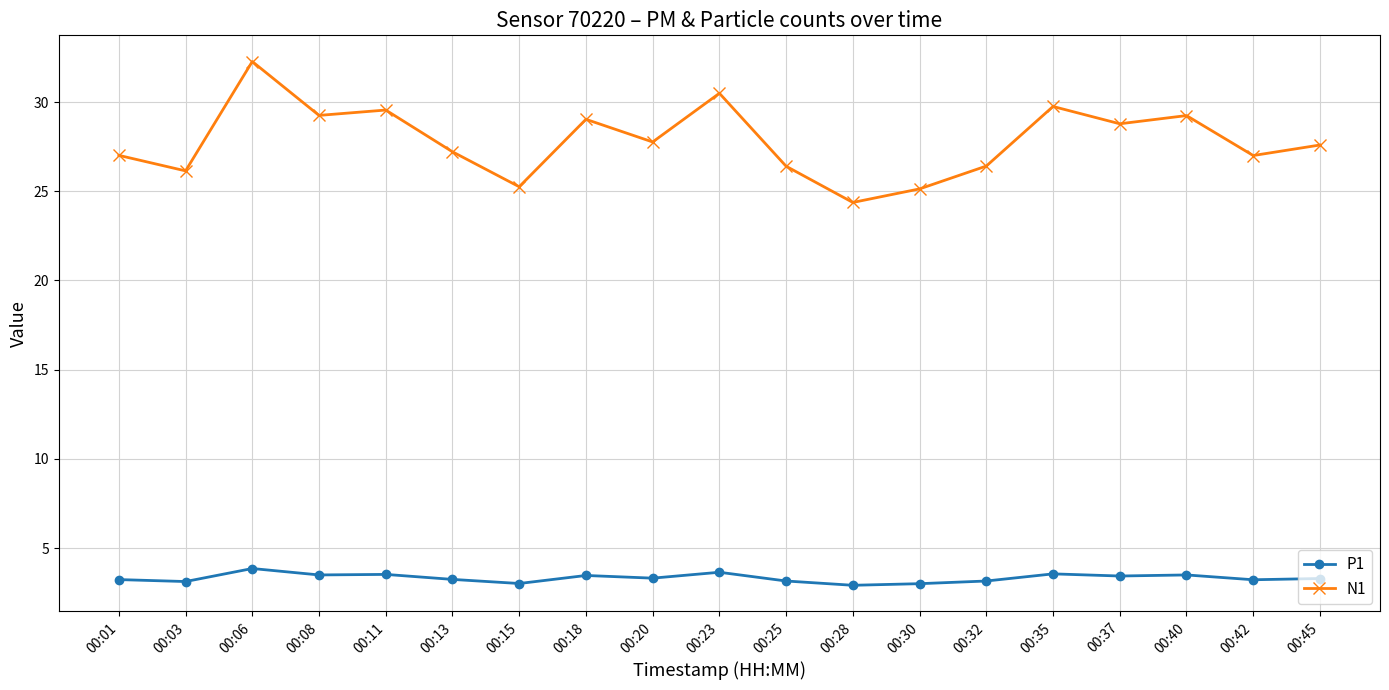

Rank the series by their average value, from lowest to highest.

P1, N1